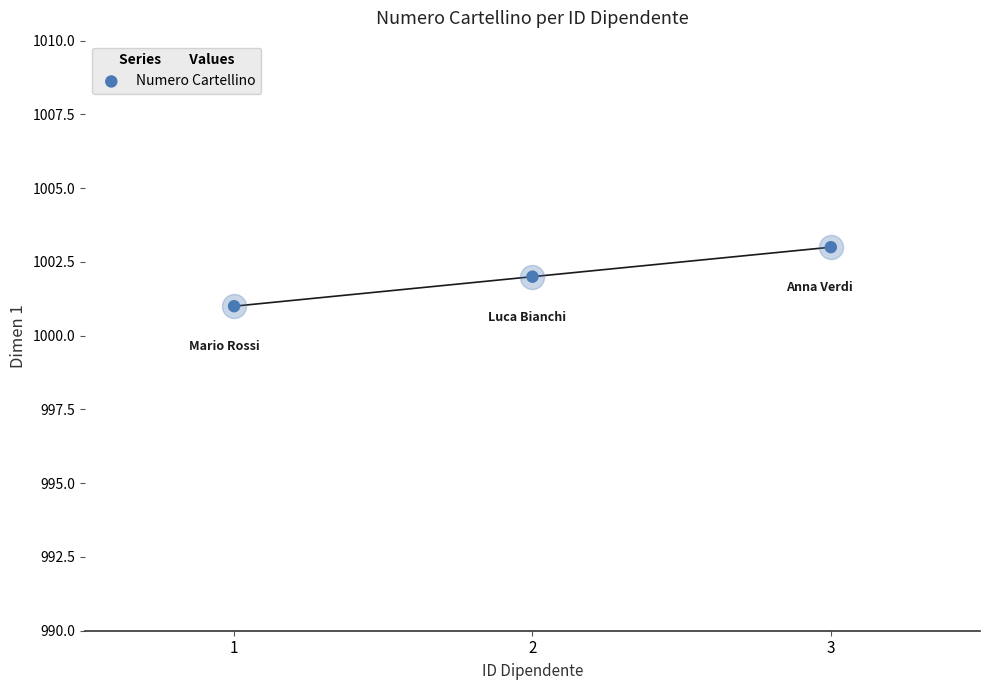

What is the ratio of the value at 2 to the value at 1?

1.0